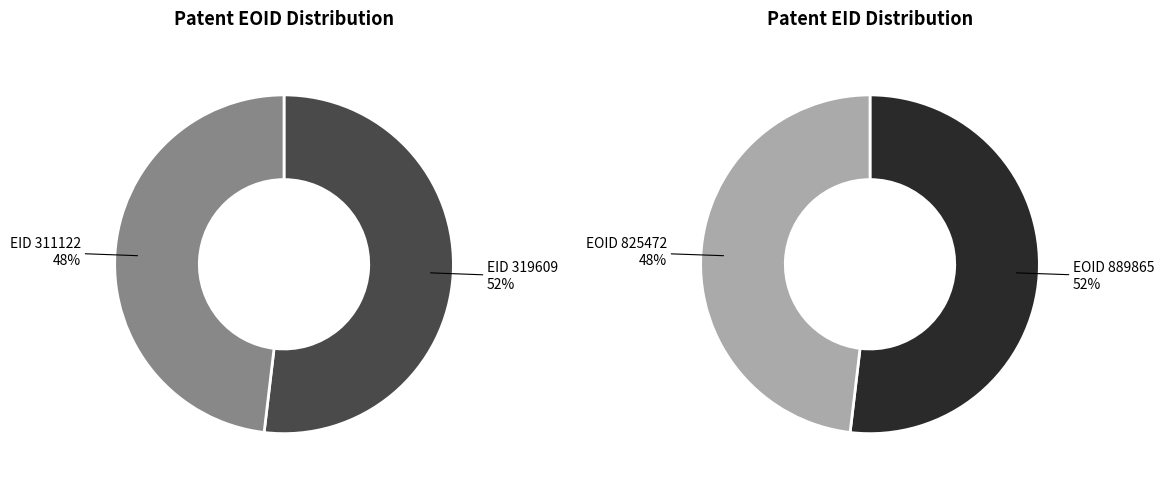

To the nearest percent, what is the combined percentage of 319609 and 311122?

100%